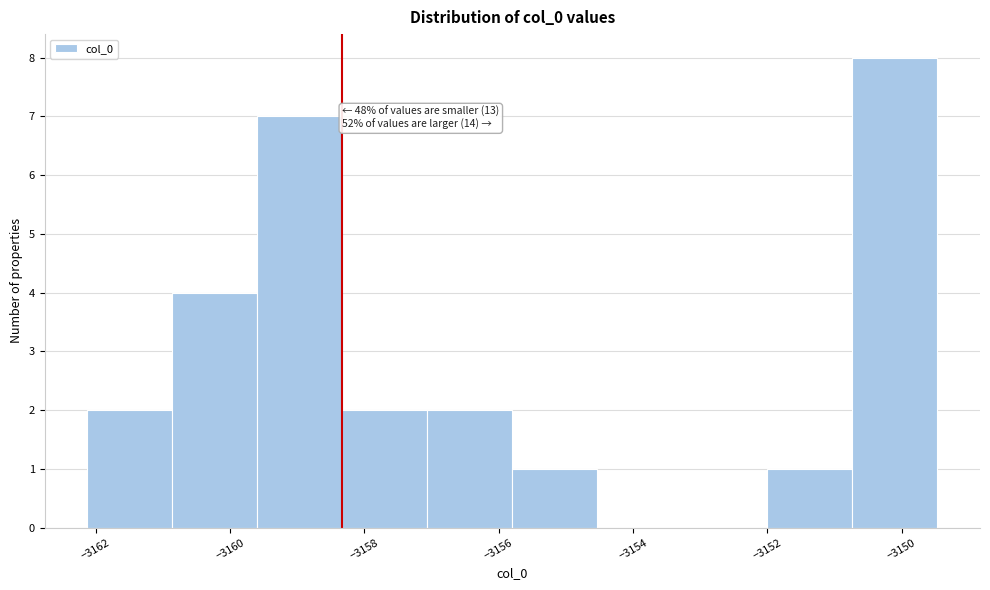

Over which range of the x-axis is the bar tallest?

-3150.8 to -3149.4